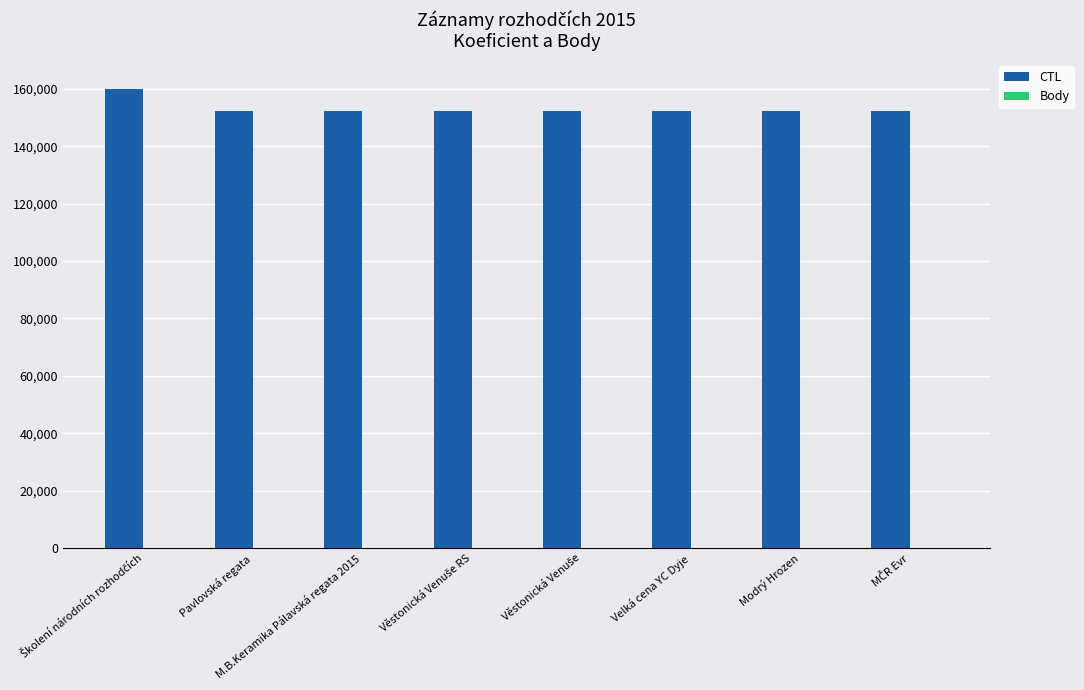

What is the highest value of the CTL series?

159902